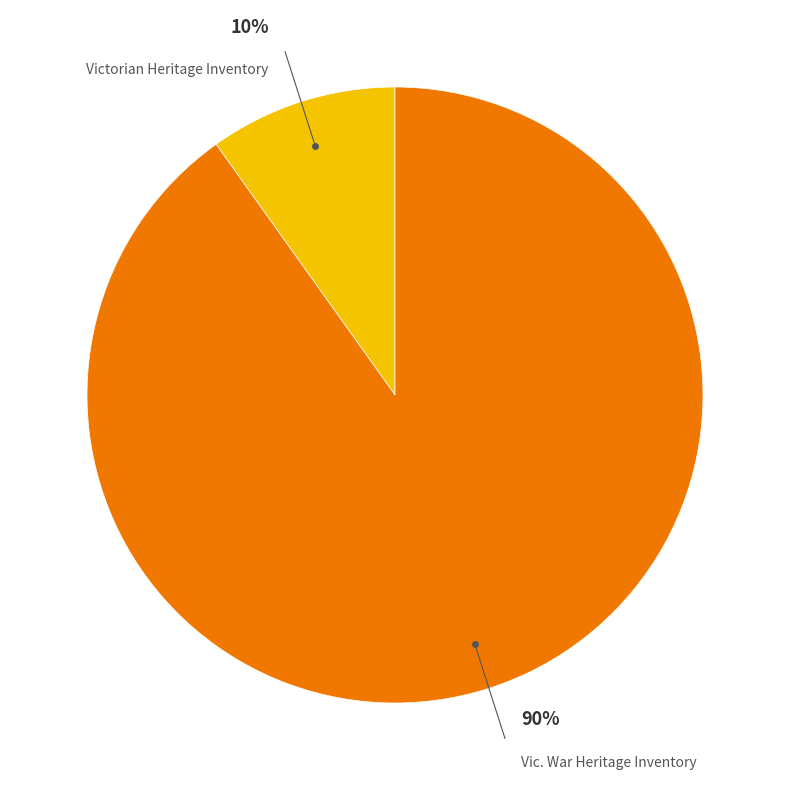

Combined, do Victorian Heritage Inventory and Vic. War Heritage Inventory account for over 50%?

Yes